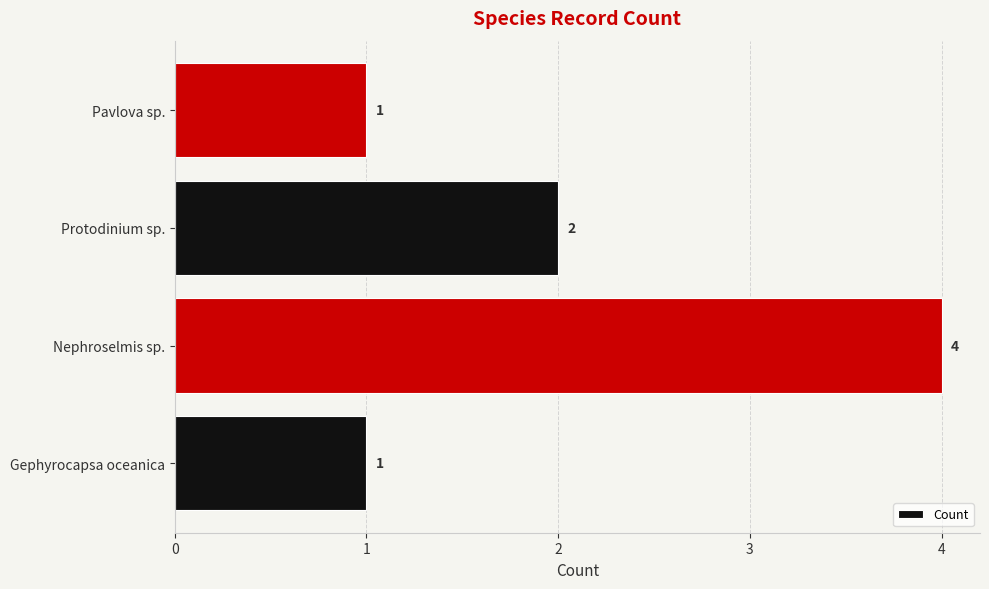

Count the values in the range 1 to 4.

4